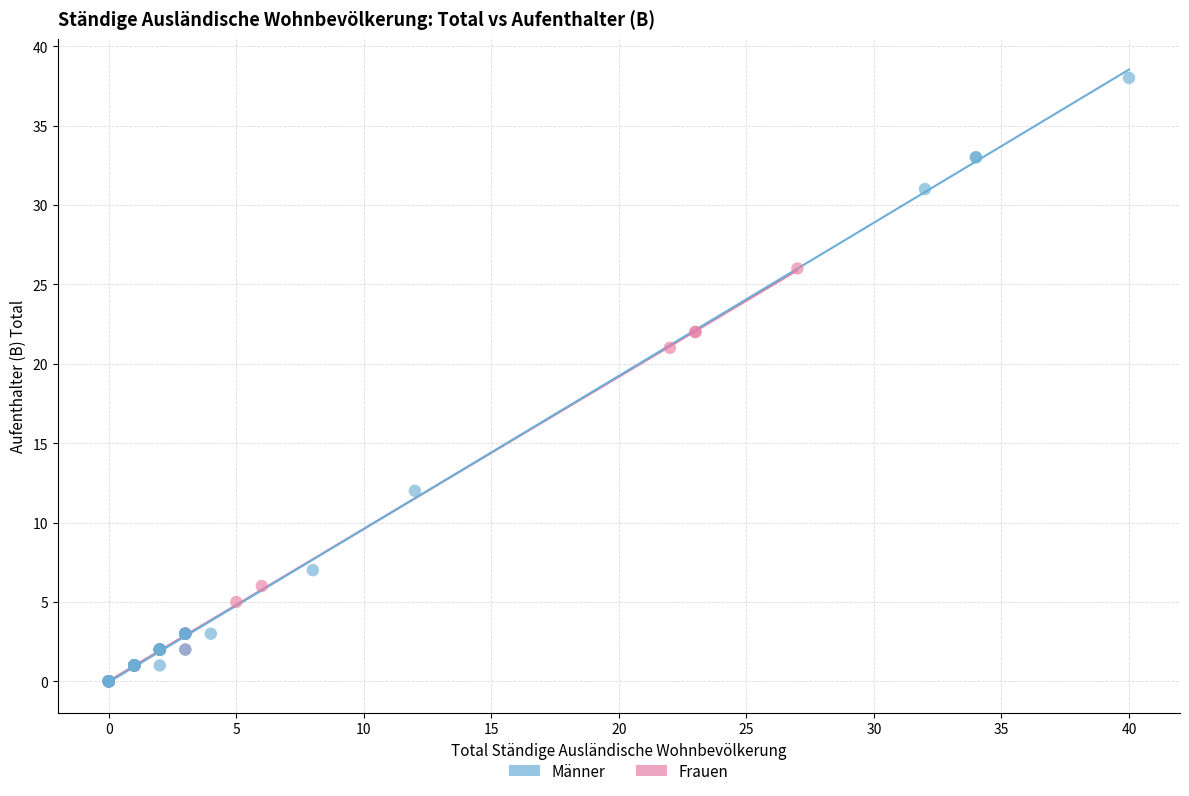

Which series reaches the maximum Y coordinate?

Männer